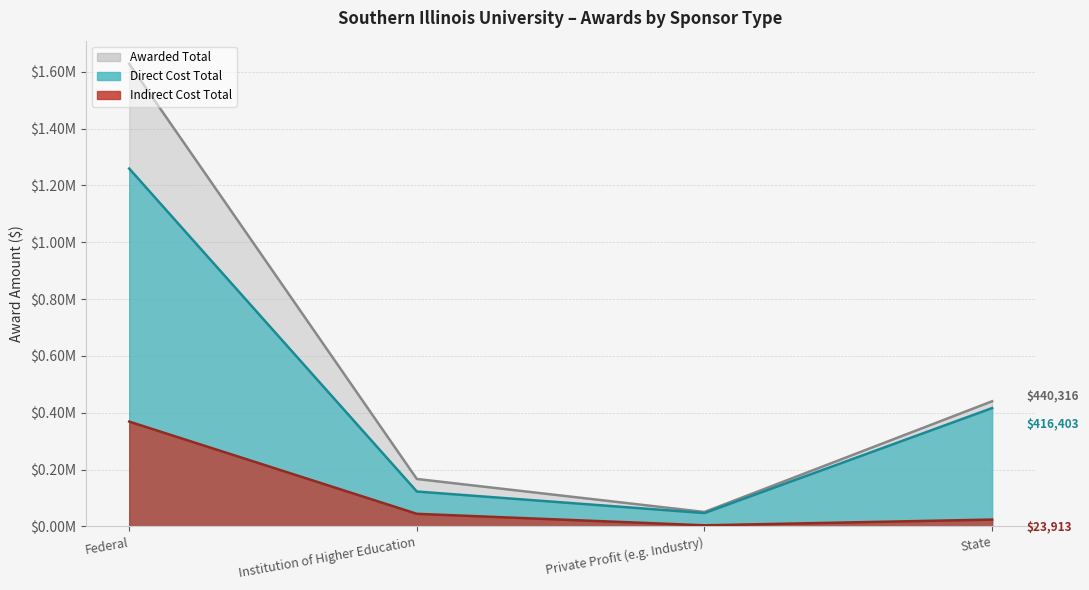

At how many categories does at least one series exceed 116865?

3